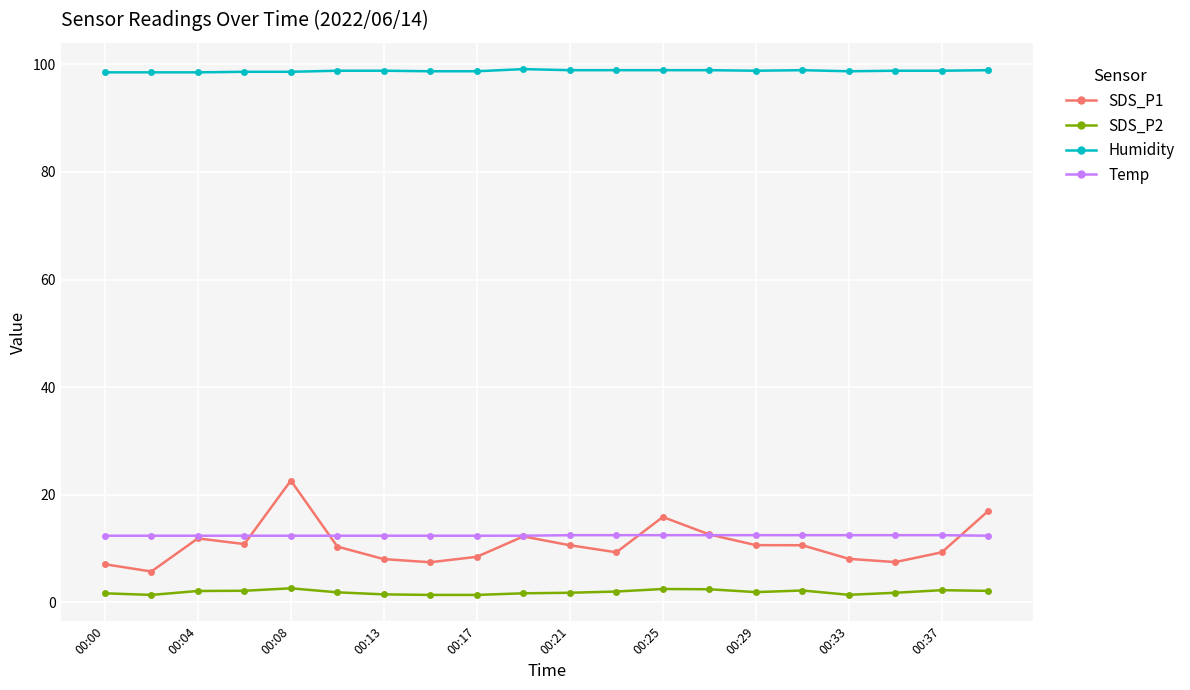

Is this an area chart (filled region under the line)?

No